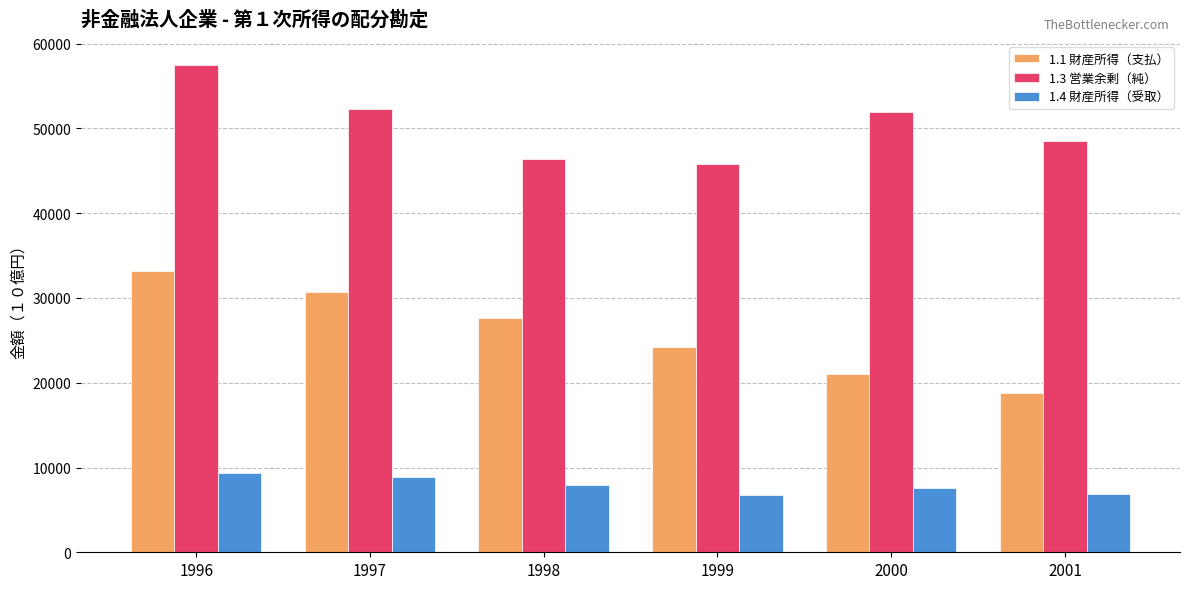

Is the value of 1.4 財産所得（受取） at 2001 greater than the value of 1.1 財産所得（支払） at 2001?

No